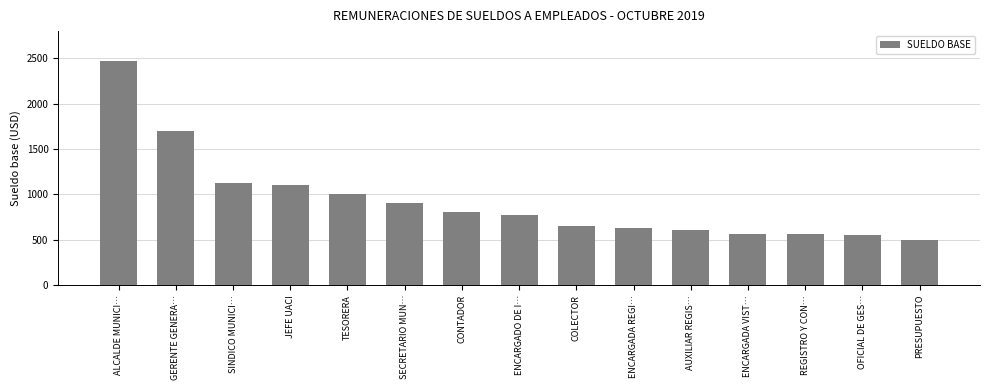

Does the chart contain stacked bars?

No